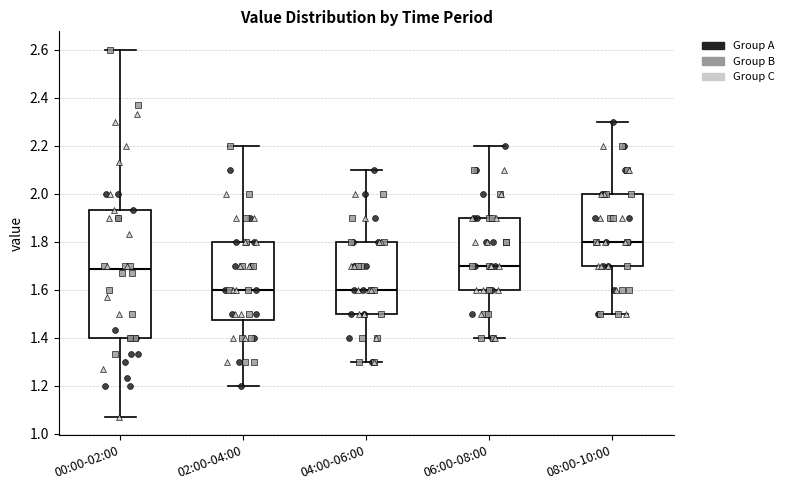

Where does the lower whisker of the box for 02:00-04:00 end on the y-axis? The values are not printed on the chart, so give them approximately, as read against the axis.

1.20